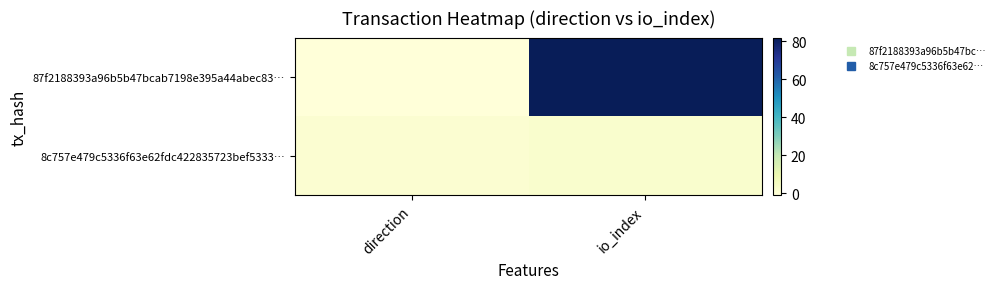

At which category is the sum across all series the highest?

io_index